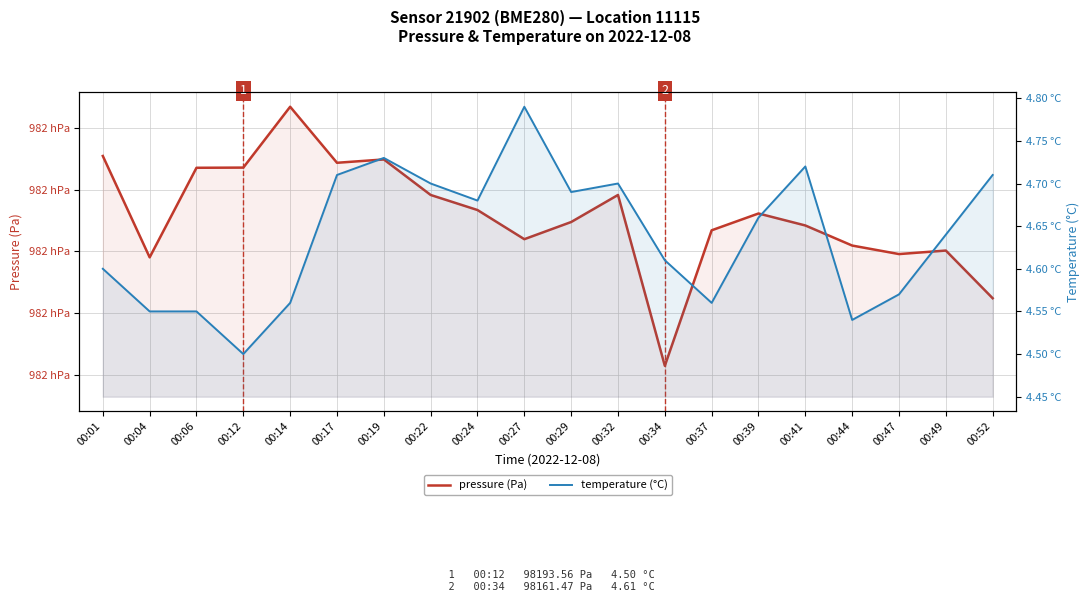

In temperature (°C), how many points are higher than both neighbors (excluding endpoints)?

4